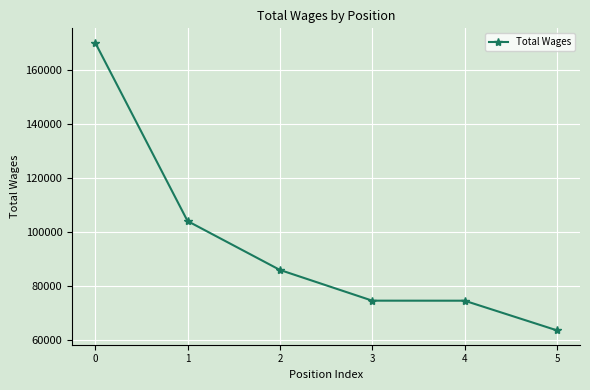

How many values are below 86053?

3